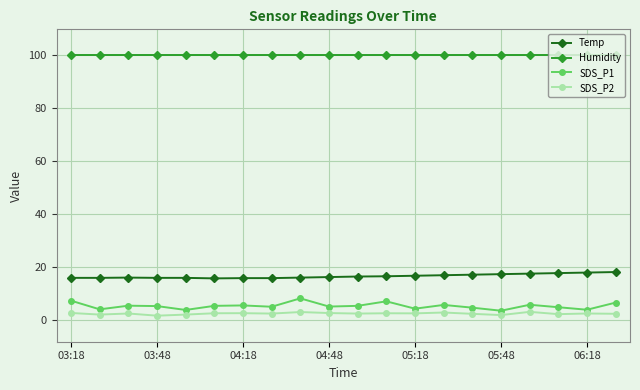

Which series has the largest range (max minus min)?

SDS_P1